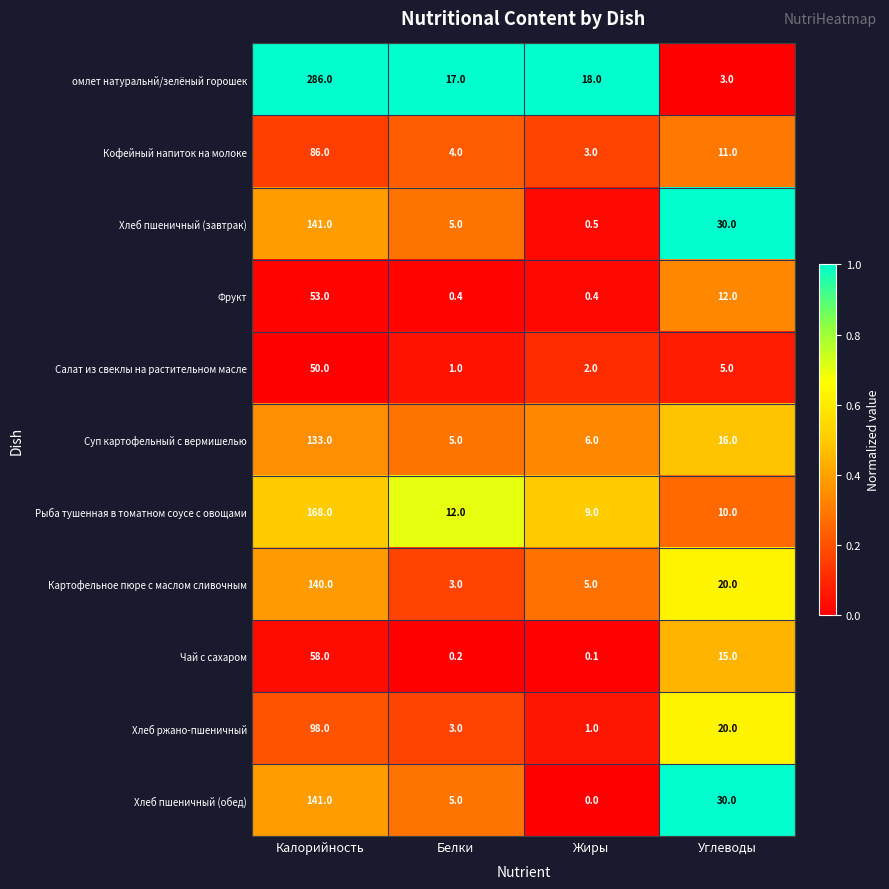

Which series changed the most between Жиры and Углеводы?

Хлеб пшеничный (обед)